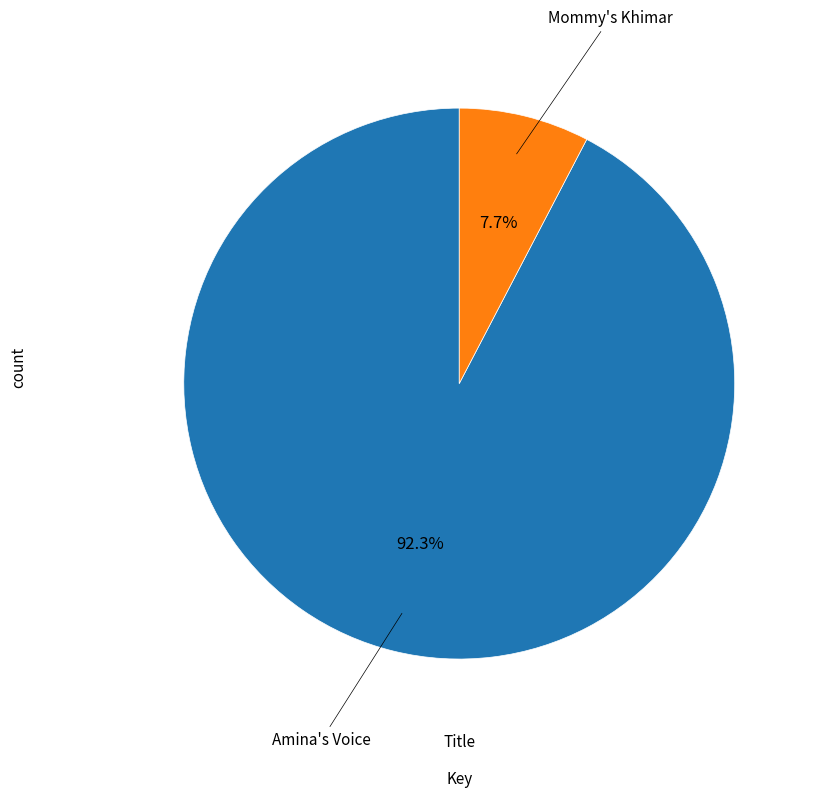

Rank the categories by value from lowest to highest.

Mommy's Khimar, Amina's Voice